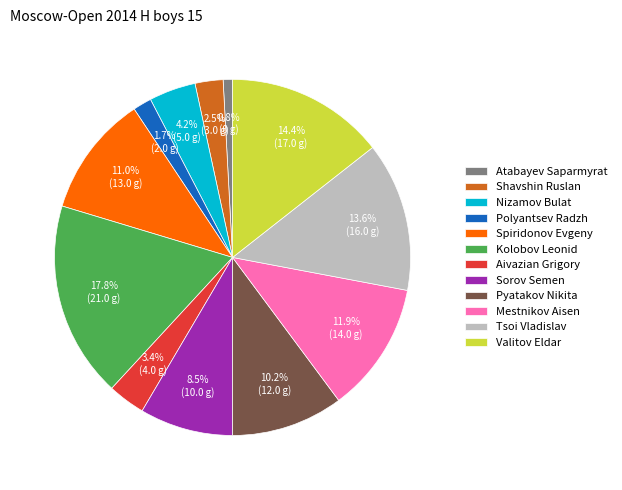

Combined, what portion of the pie is Polyantsev Radzh and Pyatakov Nikita?

11.9%